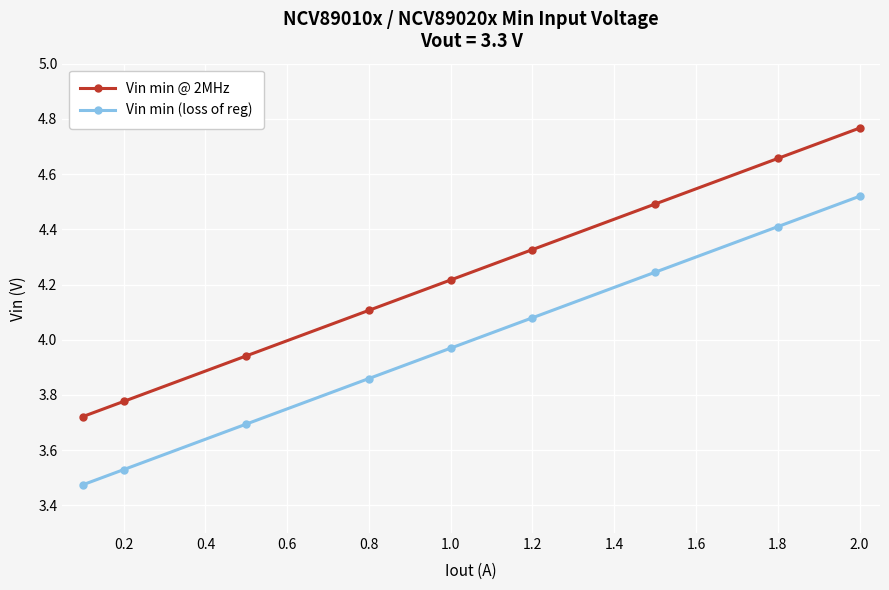

Which series has the largest total across all categories?

Vin min @ 2MHz